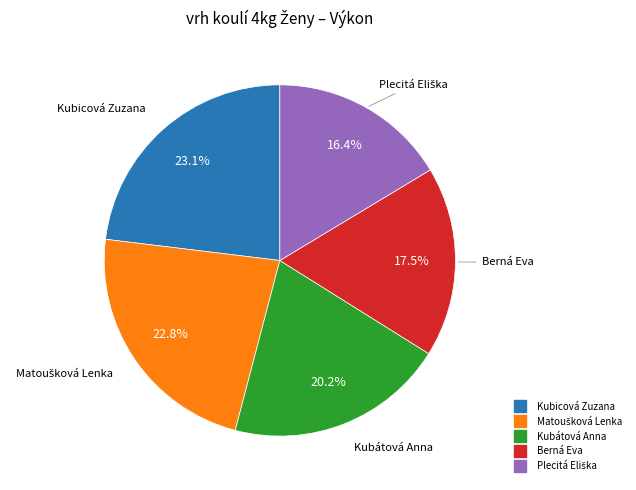

Does any single category account for the majority?

No